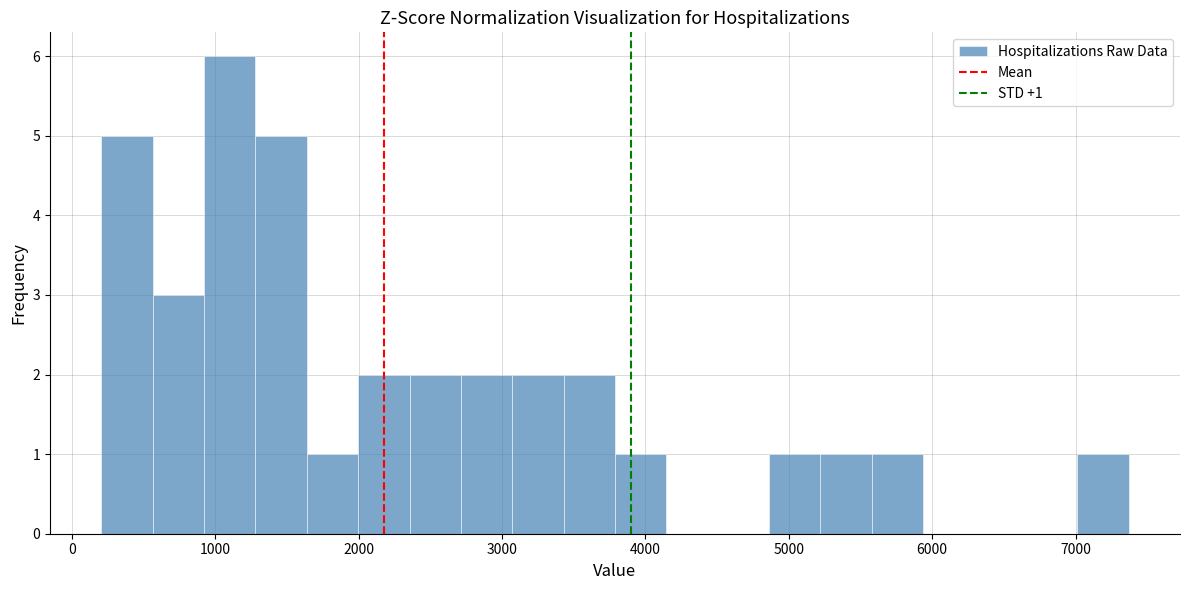

Around what value on the x-axis is the tallest bar? Give the approximate position of its centre, as read against the axis.

1100